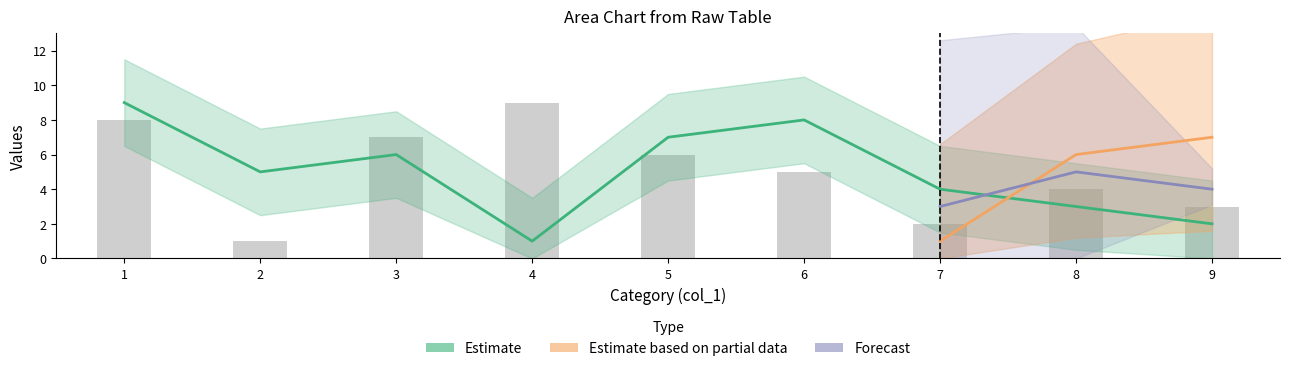

What is the difference between the maximum and minimum values in the col_4 series?

8